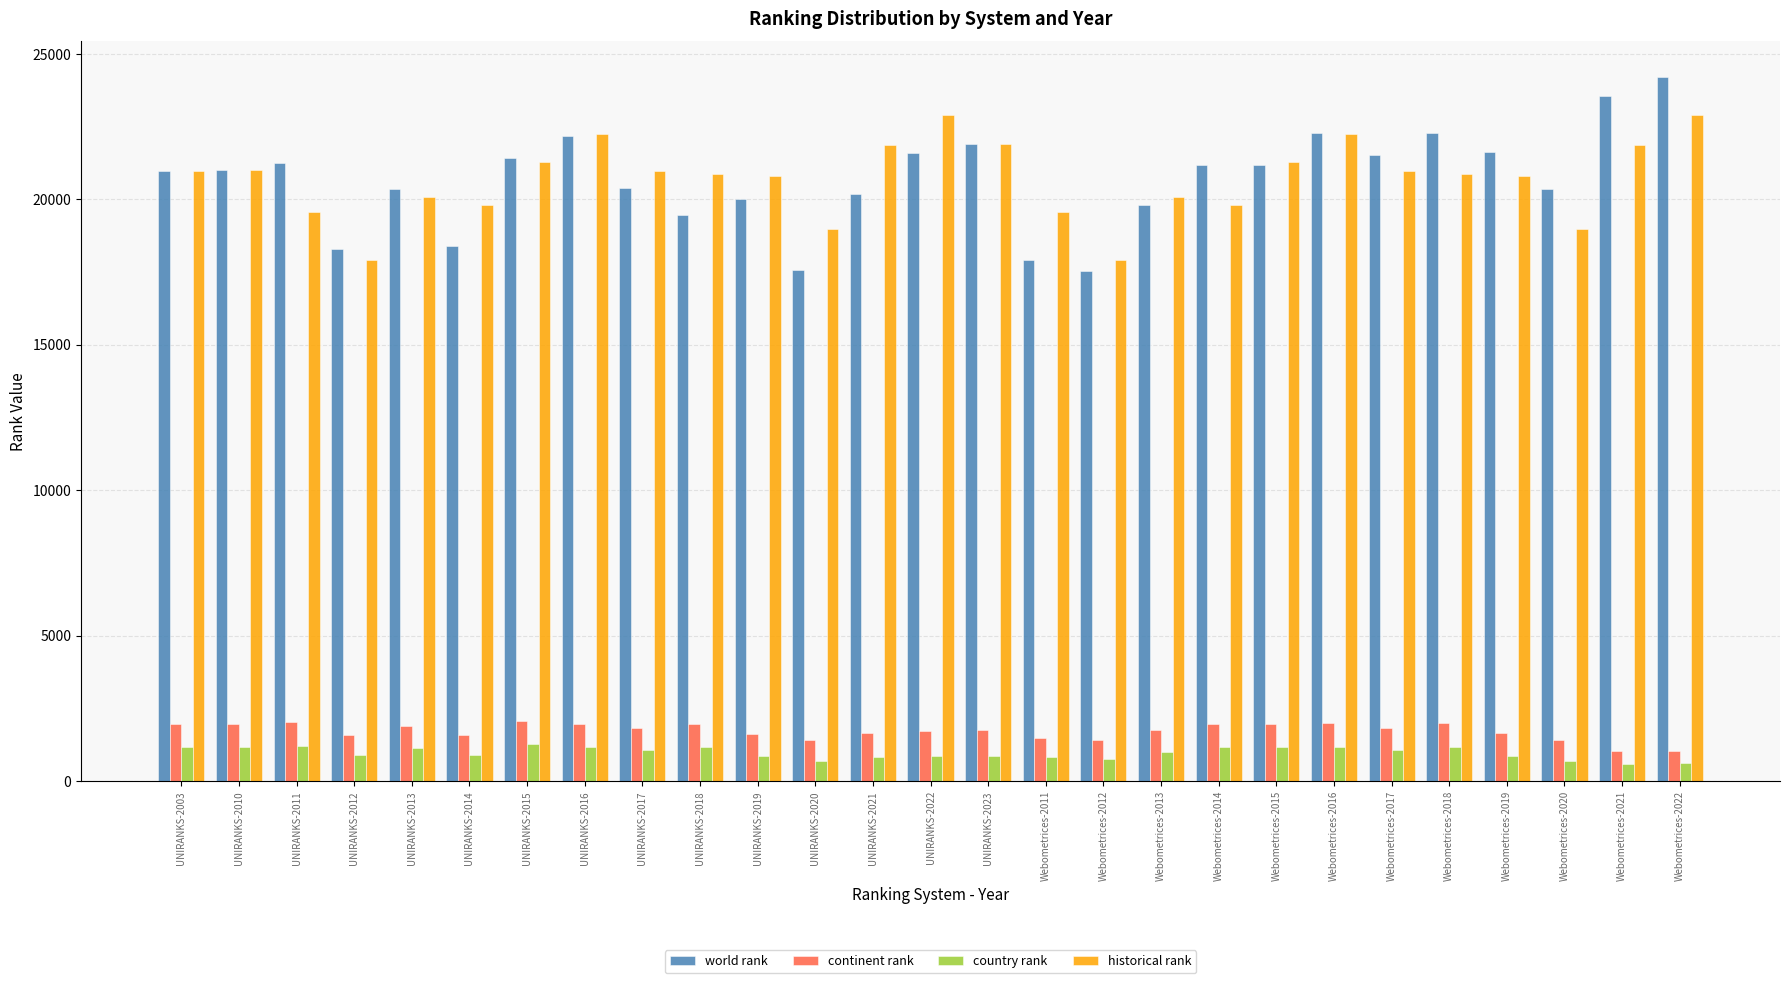

What is the greatest value displayed?

24216.0